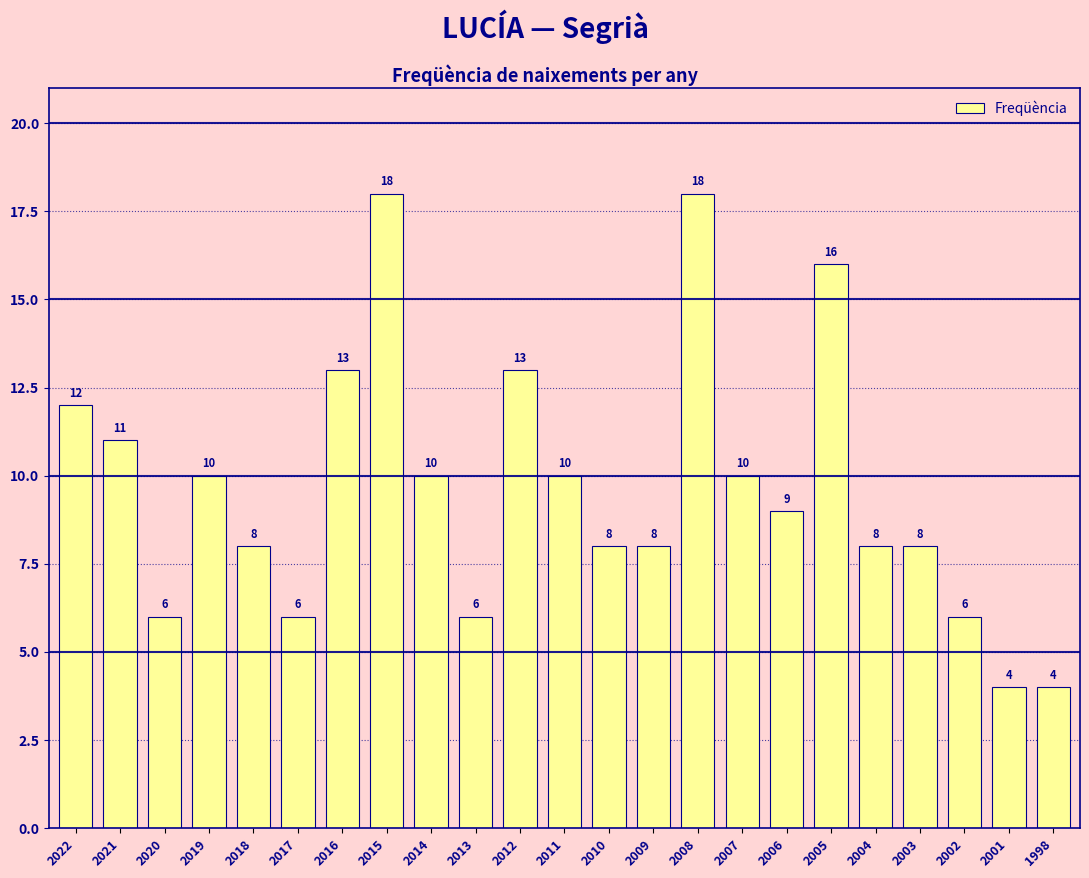

Reading left to right, list all the values displayed in this chart.

2022=12	2021=11	2020=6	2019=10	2018=8	2017=6	2016=13	2015=18	2014=10	2013=6	2012=13	2011=10	2010=8	2009=8	2008=18	2007=10	2006=9	2005=16	2004=8	2003=8	2002=6	2001=4	1998=4